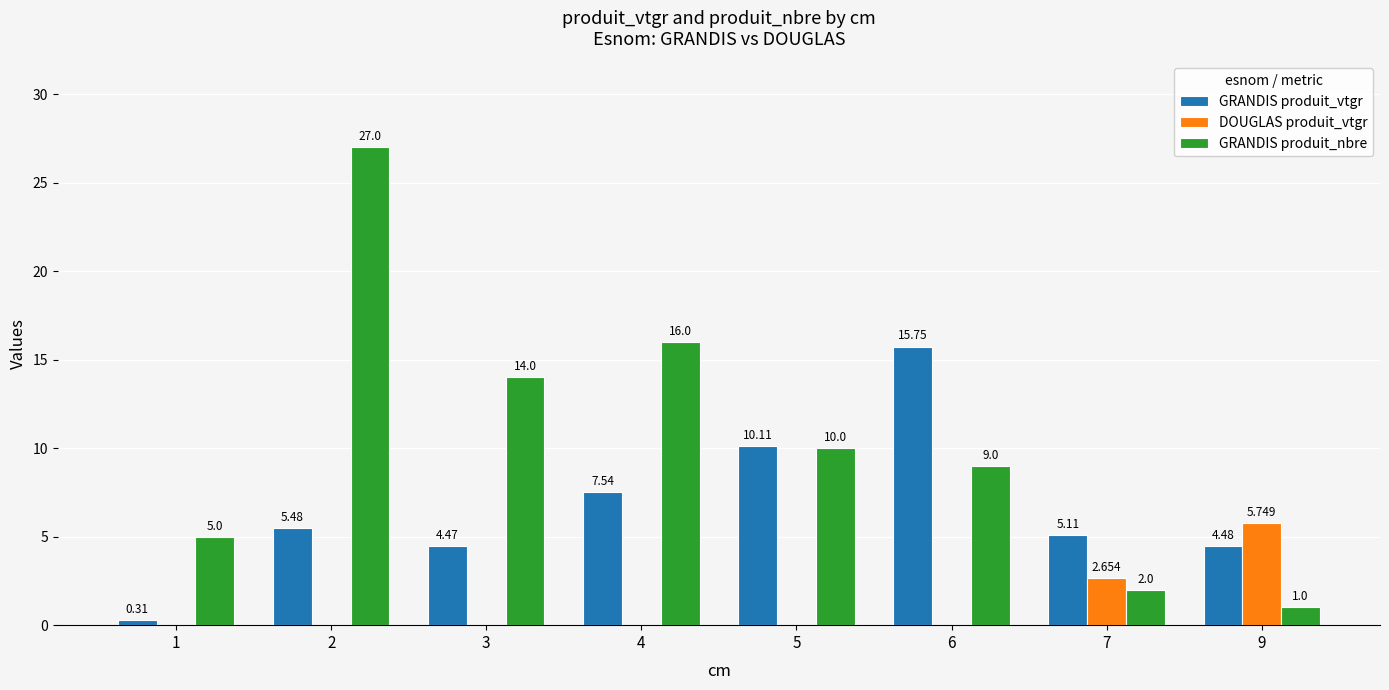

Which series has the largest range (max minus min)?

GRANDIS produit_nbre